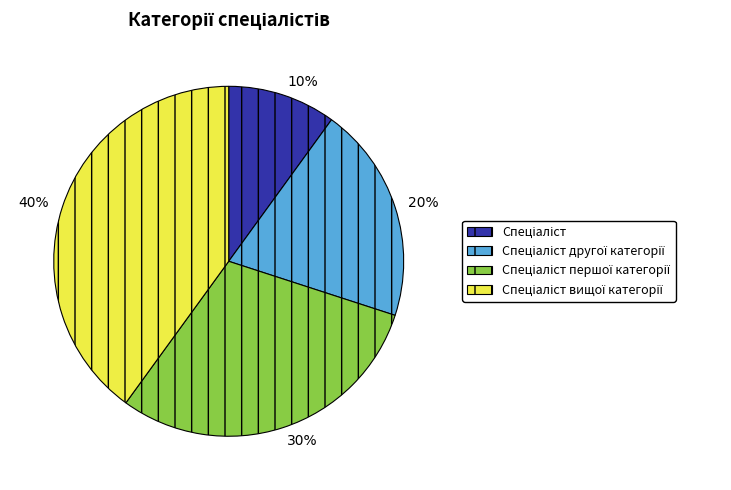

Do 40% and 30% together represent more than half of the pie?

Yes